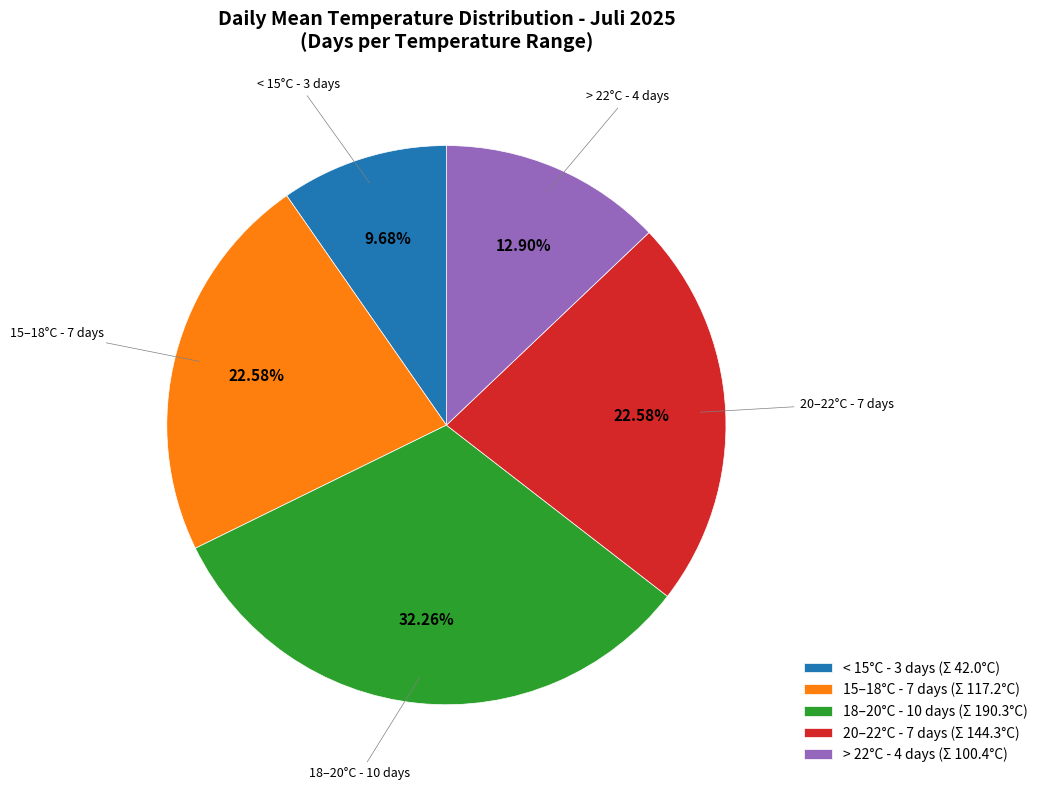

Which has a higher value, < 15°C - 3 days (Σ 42.0°C) or 18–20°C - 10 days (Σ 190.3°C)?

18–20°C - 10 days (Σ 190.3°C)